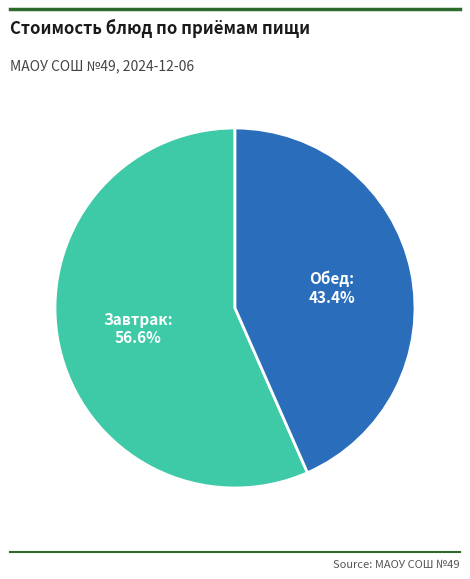

Is there a majority slice in this chart?

Yes